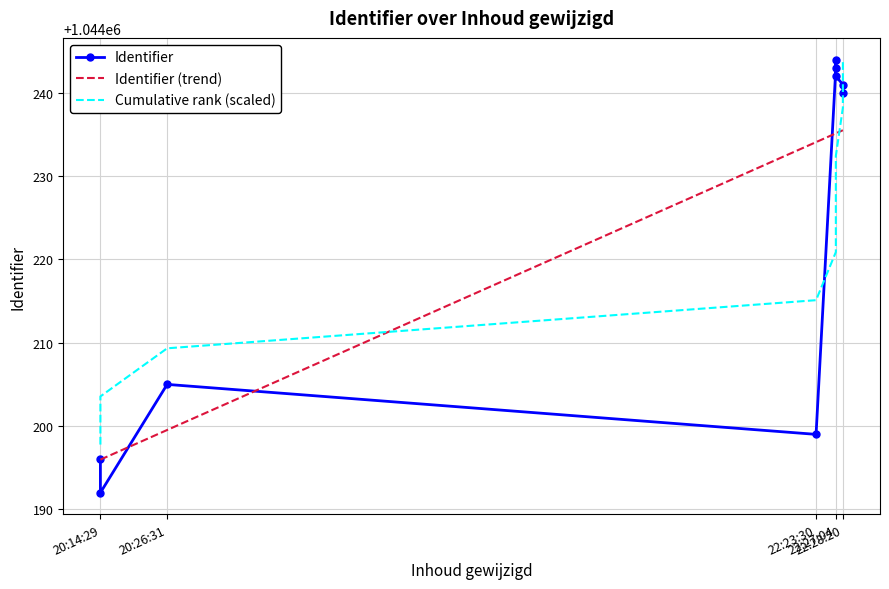

What position from the right is 5?

4